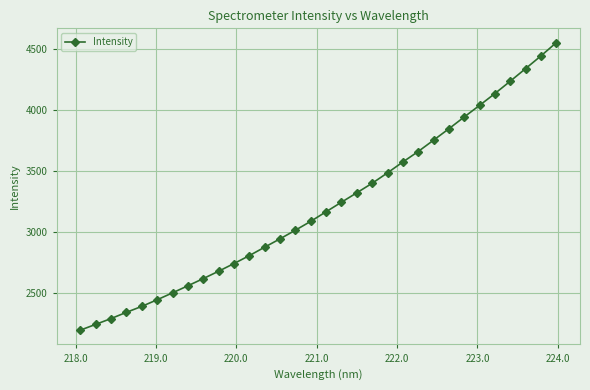

What is the smallest value displayed?

2194.1